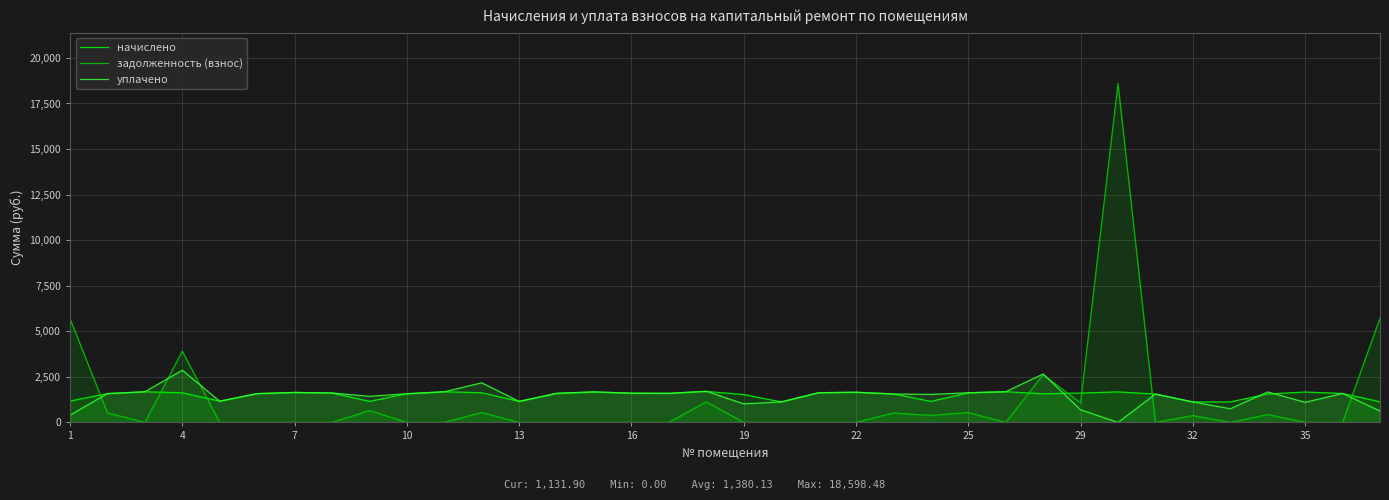

The задолженность (взнос) series shows 10687.4 at 22. True or false?

False